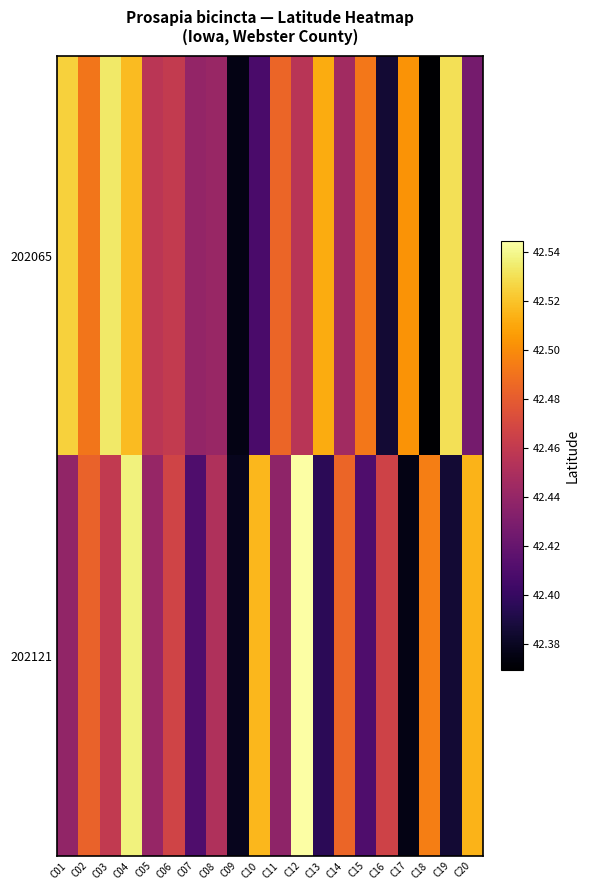

What is the greatest value displayed?

42.5